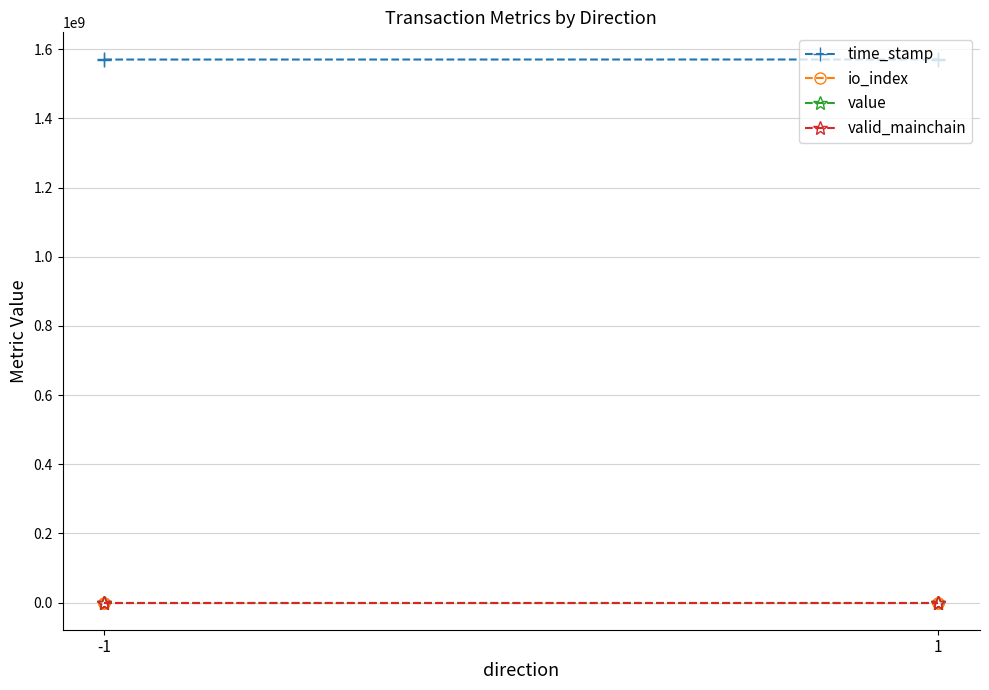

What are all the series names shown in the legend?

time_stamp, io_index, value, valid_mainchain